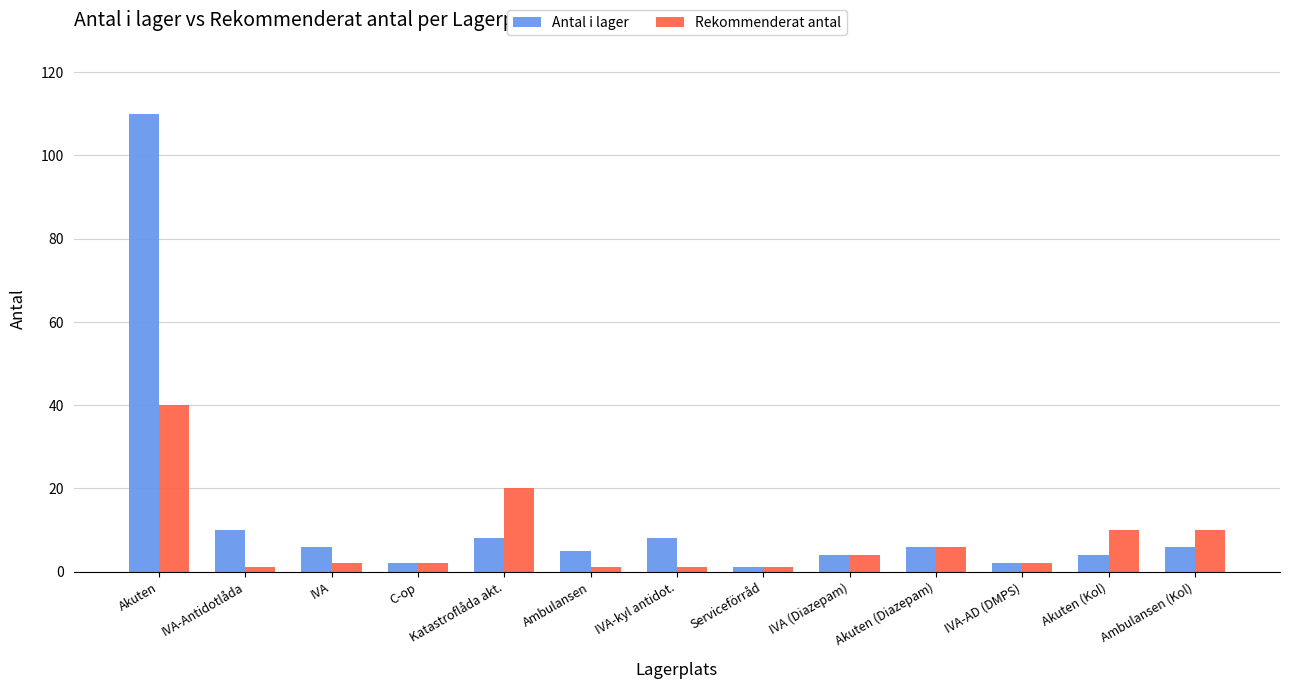

What is the sum of all Antal i lager values?

172